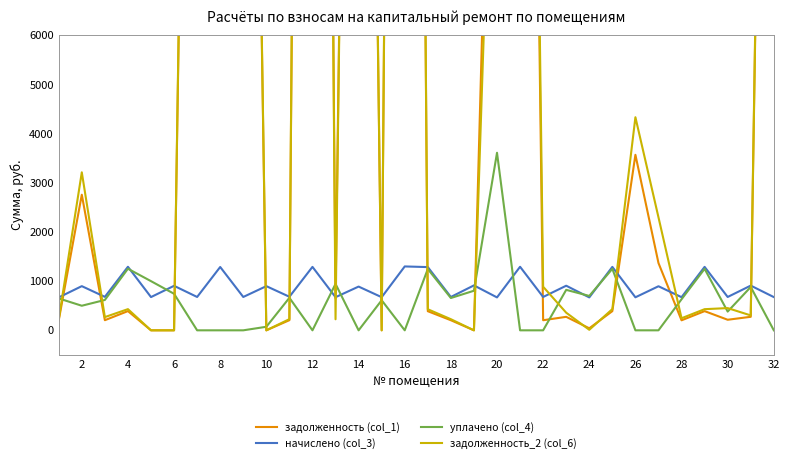

Reading left to right, transcribe all the data shown in this chart.

задолженность (col_1): 202.5	2757.9	205.8	390.9	0.0	0.0	29889.8	40752.3	29889.3	0.0	206.5	56868.4	644.4	35418.0	0.0	57256.6	388.9	205.1	0.0	17066.6	35290.2	205.1	274.4	41.3	390.3	3569.9	1368.3	203.8	390.3	214.9	275.1	29792.3
начислено (col_3): 669.4	898.4	680.4	1292.6	676.0	905.0	678.2	1288.2	678.2	898.4	682.6	1290.4	673.8	889.6	673.8	1299.2	1286.0	678.2	913.8	669.4	1292.6	678.2	907.2	669.4	1290.4	671.6	896.2	673.8	1290.4	678.2	909.4	676.0
уплачено (col_4): 648.7	500.0	617.4	1252.7	1000.0	743.0	0.0	0.0	0.0	72.1	661.5	0.0	943.8	0.0	611.4	0.0	1246.3	657.3	805.0	3611.0	0.0	0.0	823.2	699.8	1250.5	0.0	0.0	632.0	1250.5	381.2	881.3	0.0
задолженность_2 (col_6): 223.1	3213.1	268.8	430.9	0.0	0.0	30568.0	42040.4	30567.5	0.0	227.5	58158.8	224.7	36307.6	0.0	58555.7	428.7	226.1	0.0	14125.0	36582.8	886.6	358.4	11.0	431.4	4334.1	2298.3	245.6	430.1	452.1	303.1	30468.3